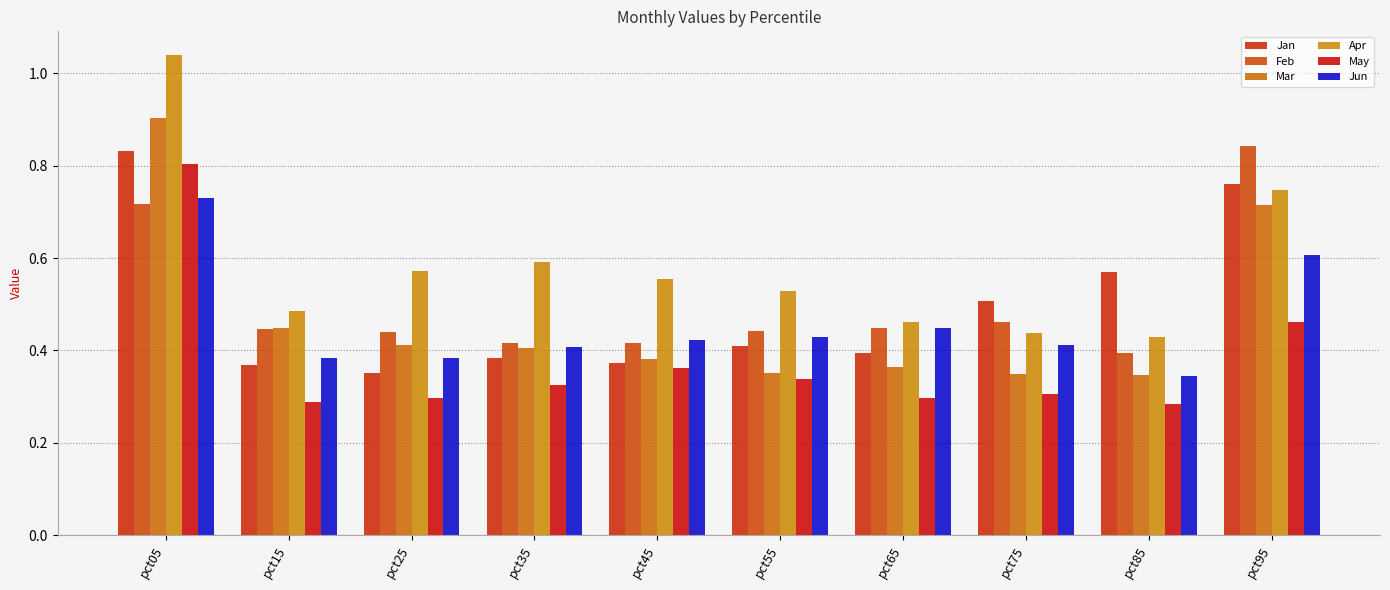

What is the spread (max minus min) of values at pct85?

0.3